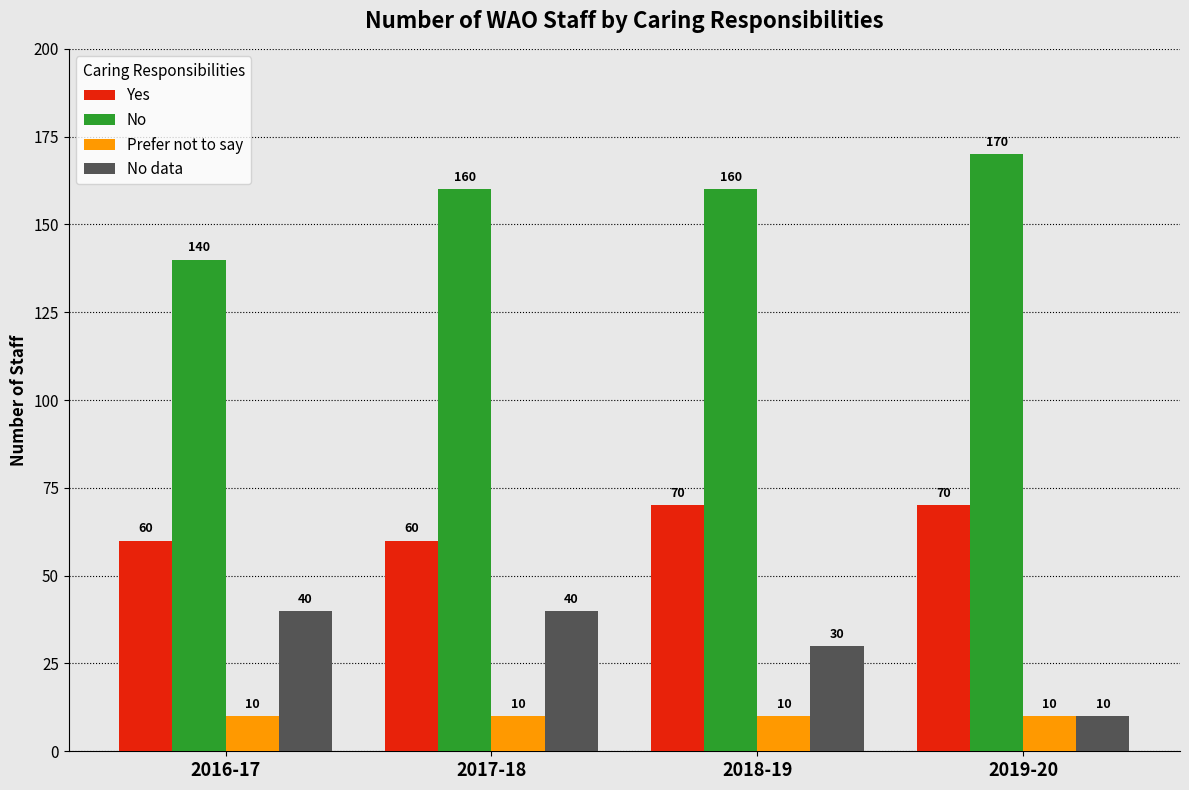

At how many categories does at least one series exceed 105?

4